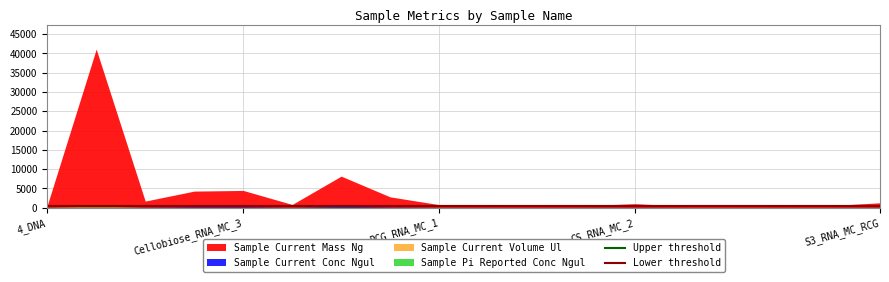

What is the average value of the Upper threshold series?

400